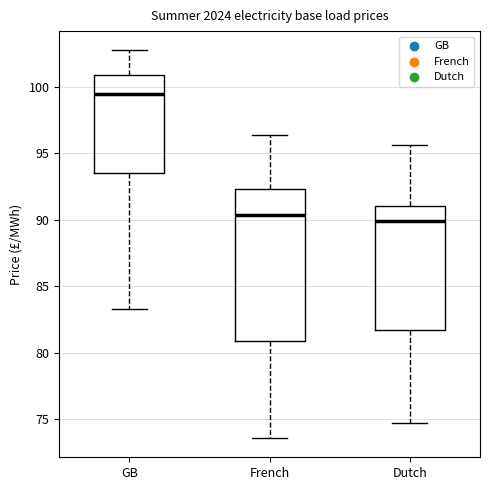

Where does the lower whisker of the box for French end on the y-axis? The values are not printed on the chart, so give them approximately, as read against the axis.

73.5